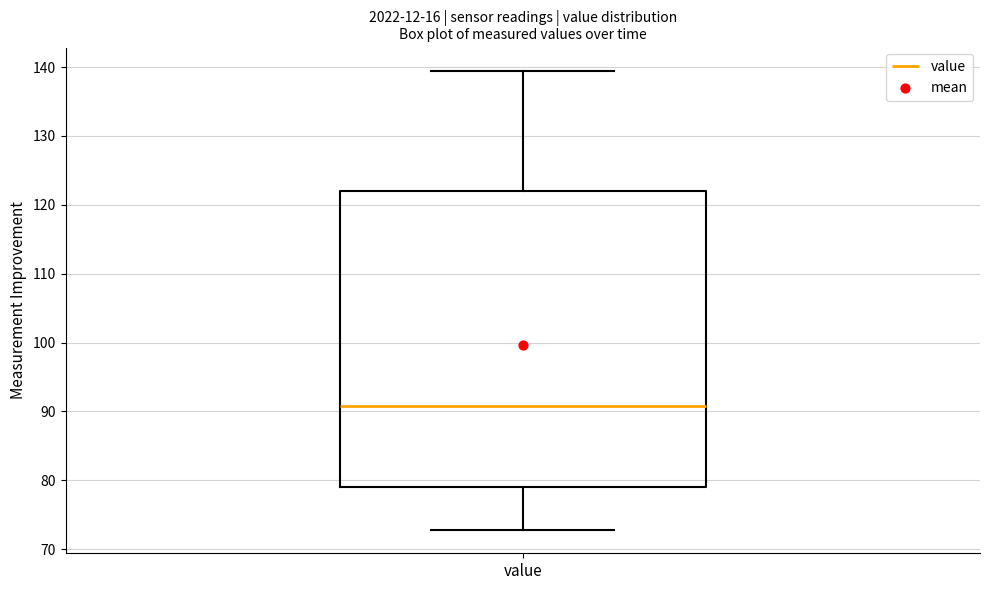

Read this box plot against the y-axis: the position of the median line, the range covered by the box, and the ends of both whiskers. The values are not printed on the chart, so give them approximately, as read against the axis.

median 91, box 79 to 122, whiskers 73 to 140